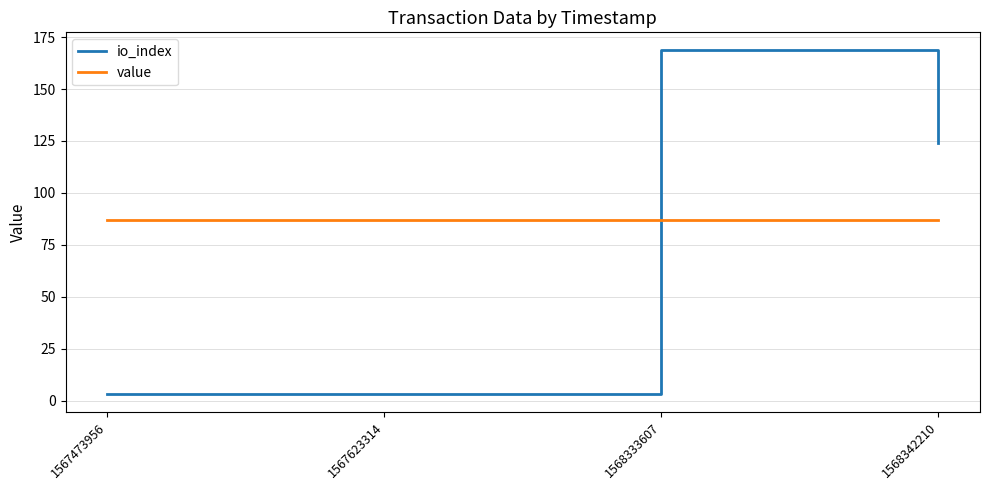

What is the approximate value of value at 1567623314?

87.2